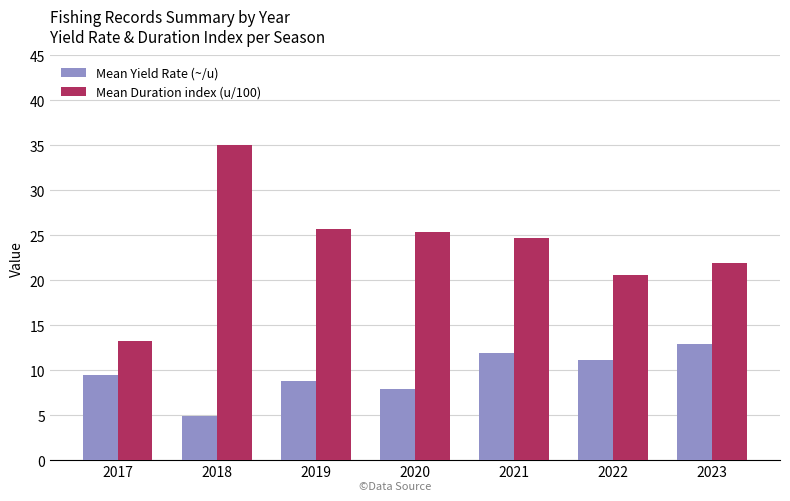

Is the value of Mean Yield Rate (~/u) at 2018 greater than the value of Mean Duration index (u/100) at 2022?

No